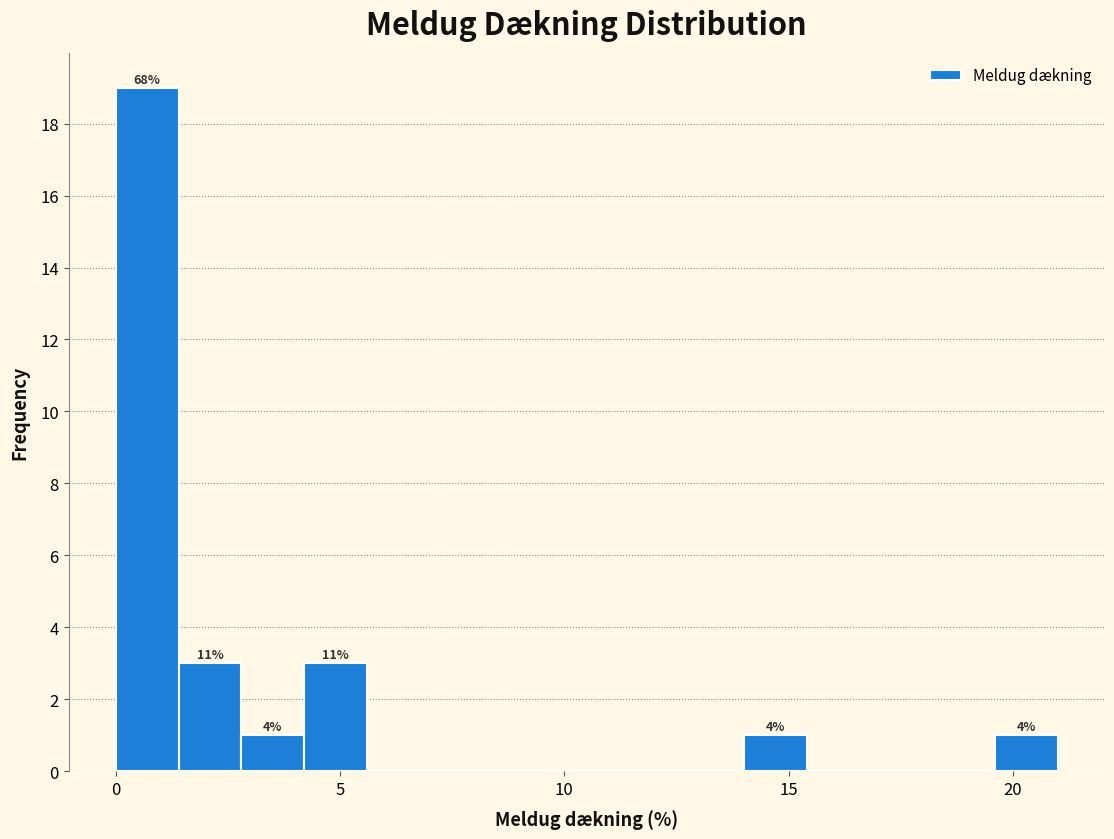

Read against the x-axis, roughly where is the centre of the tallest bar?

0.5